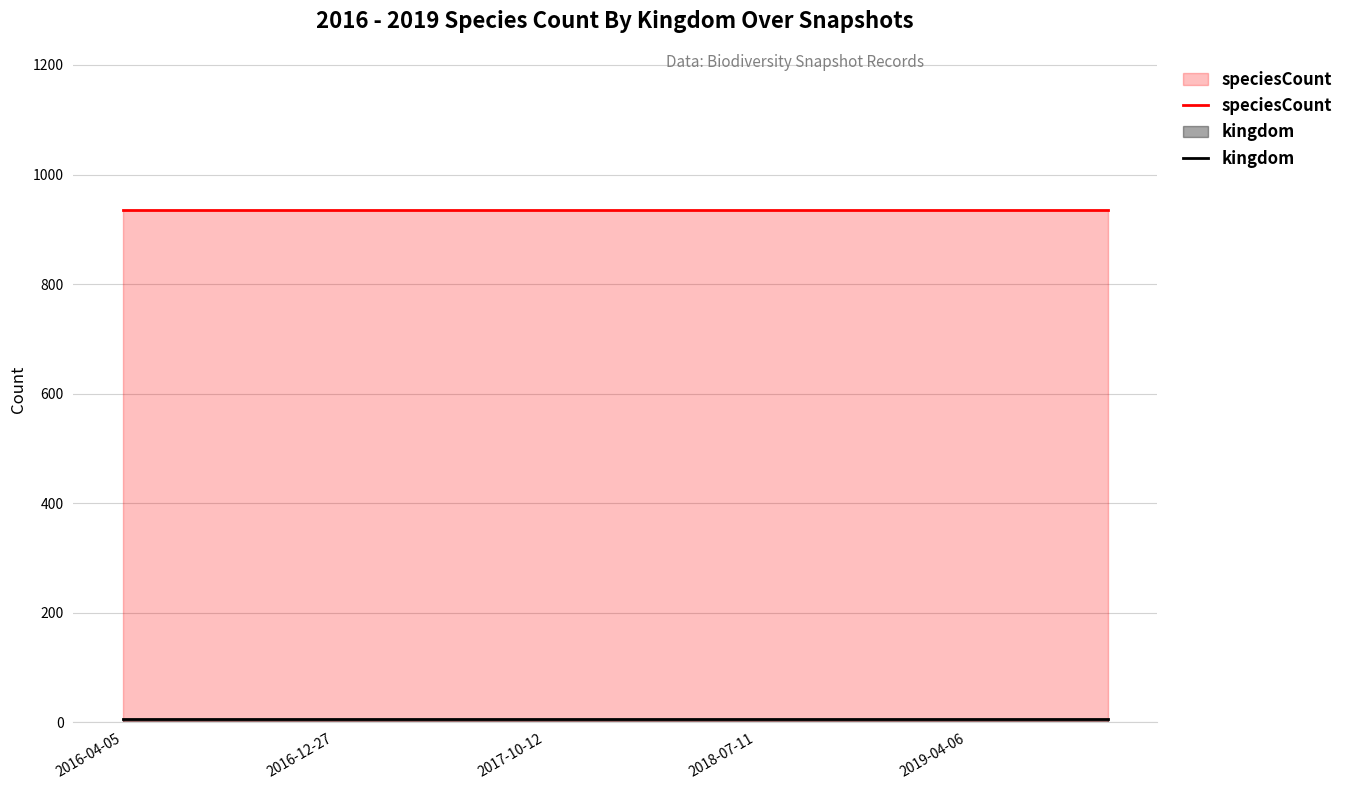

How many lines are shown in the chart?

2